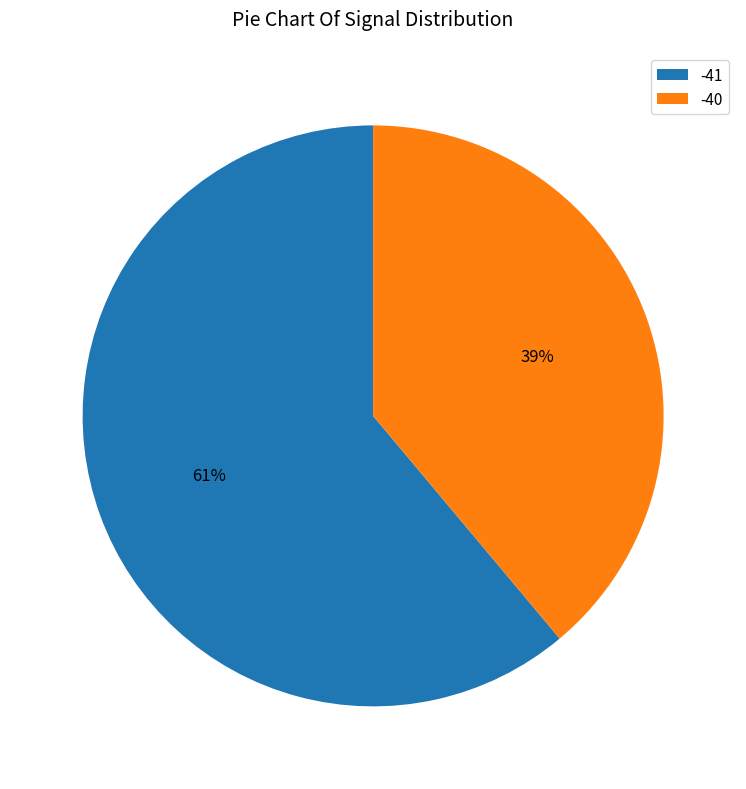

The -40 slice represents 50% of the pie. True or false?

False